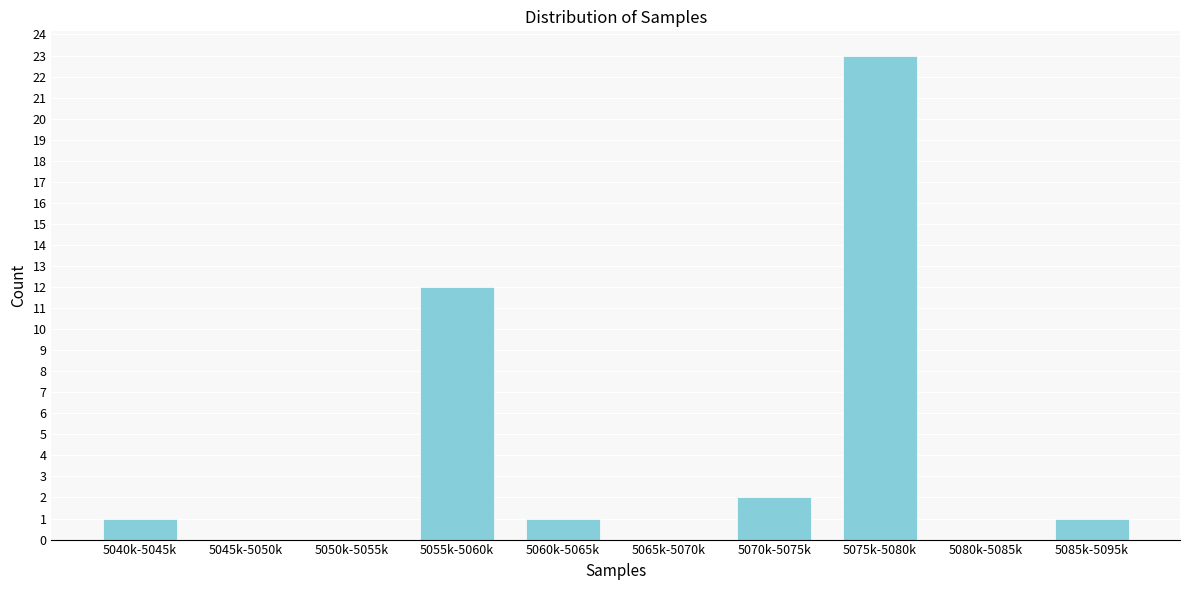

What is the change in value from 5065k-5070k to 5075k-5080k?

+23